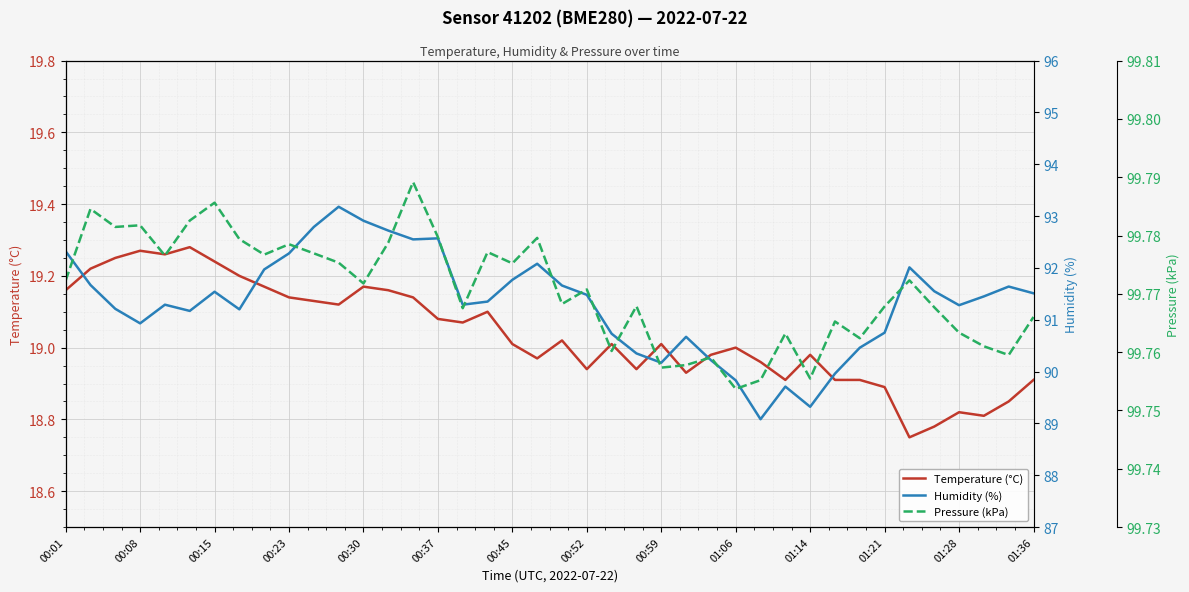

At how many categories does at least one series exceed 31?

40